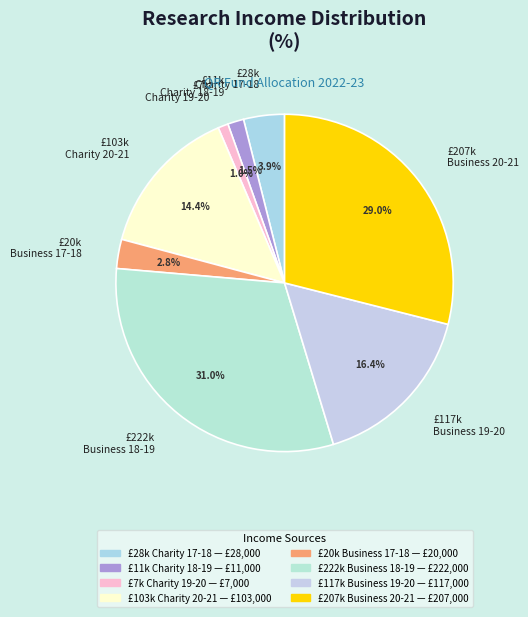

Which category has the smallest portion of the pie?

£7k Charity 19-20